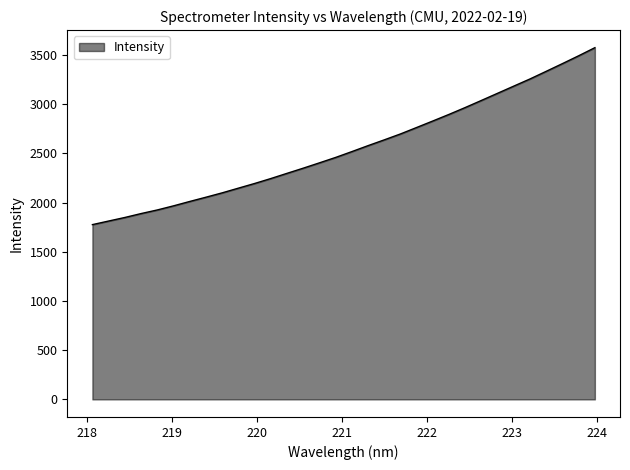

What is the maximum value shown in the chart?

3572.8